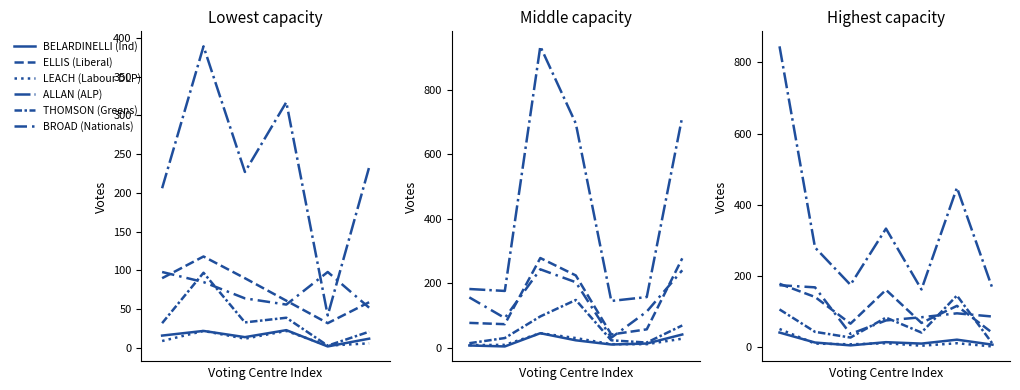

Is the value of ALLAN (ALP) at 6 greater than the value of ELLIS (Liberal) at 5?

Yes